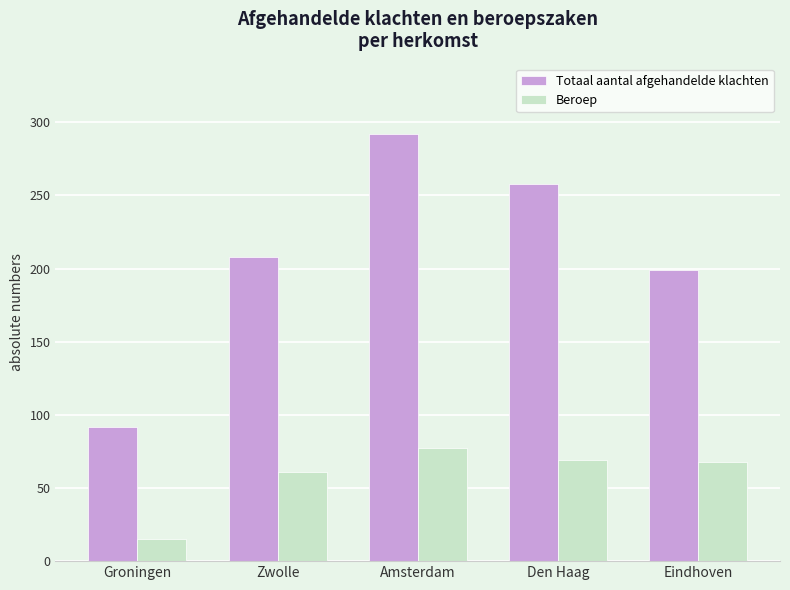

True or false: Totaal aantal afgehandelde klachten has a value of 349 at Eindhoven.

False